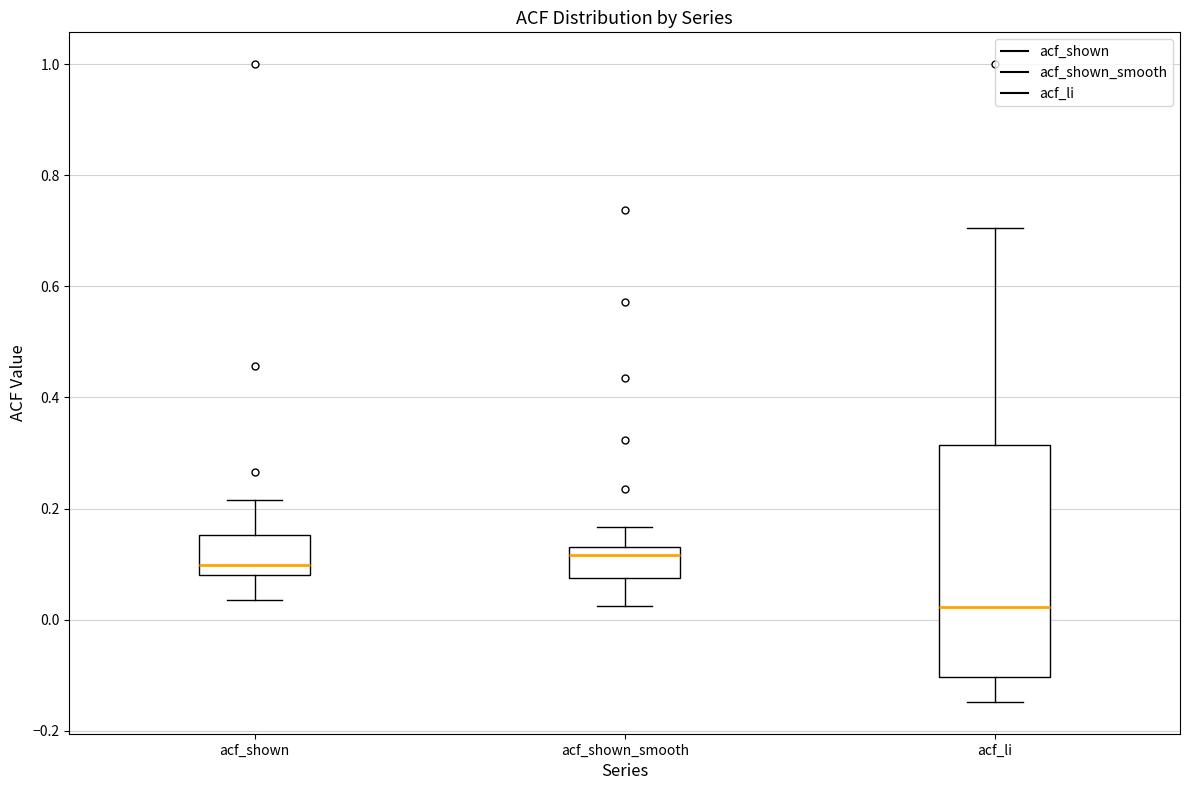

Which box is the tallest, from its lower edge to its upper edge?

acf_li